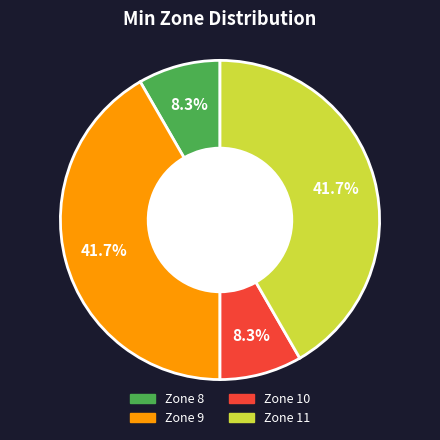

Does any single category account for the majority?

No